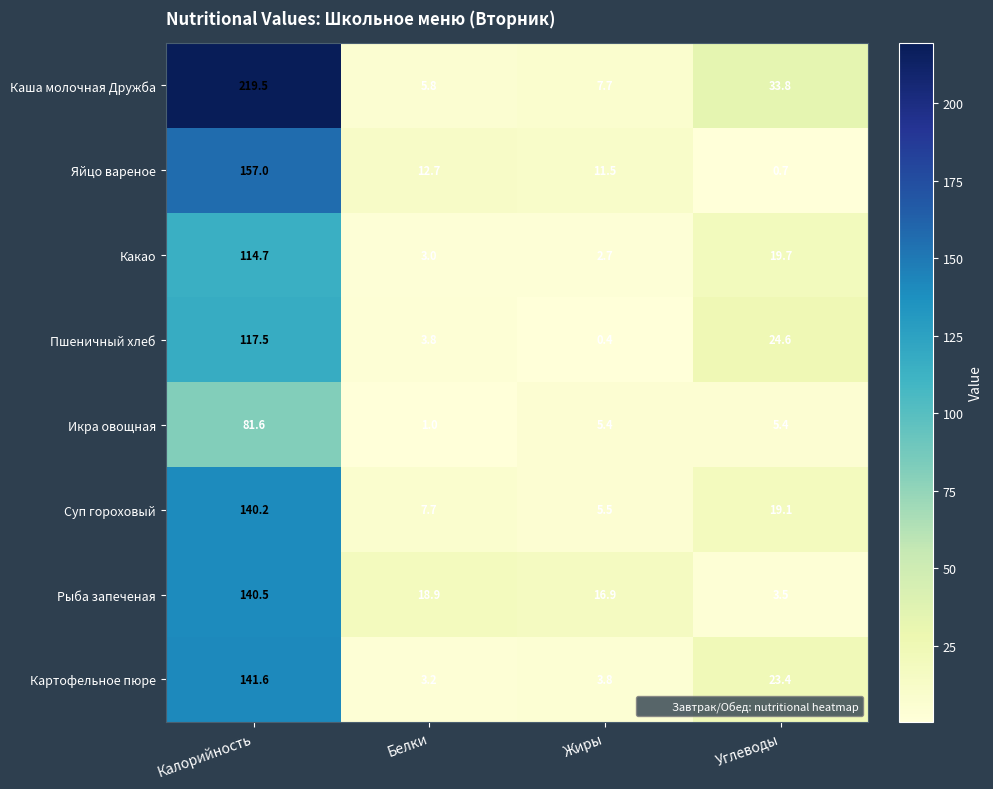

The Рыба запеченая series shows 49.8 at Калорийность. True or false?

False